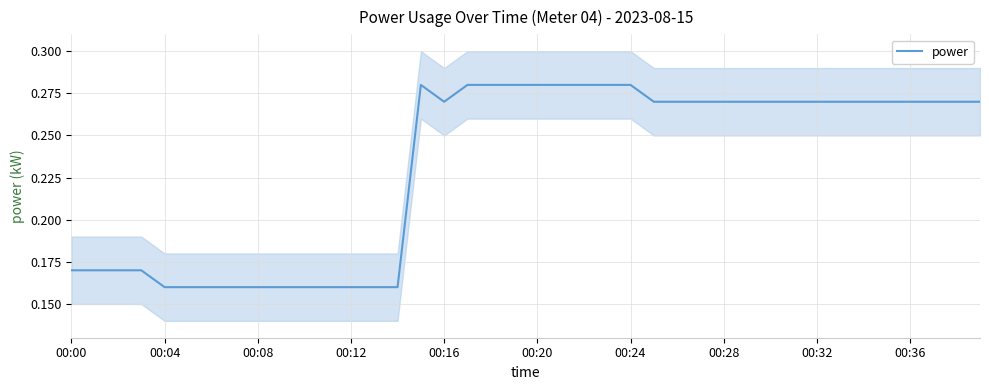

True or false: power has a value of 0.1 at 00:24.

False